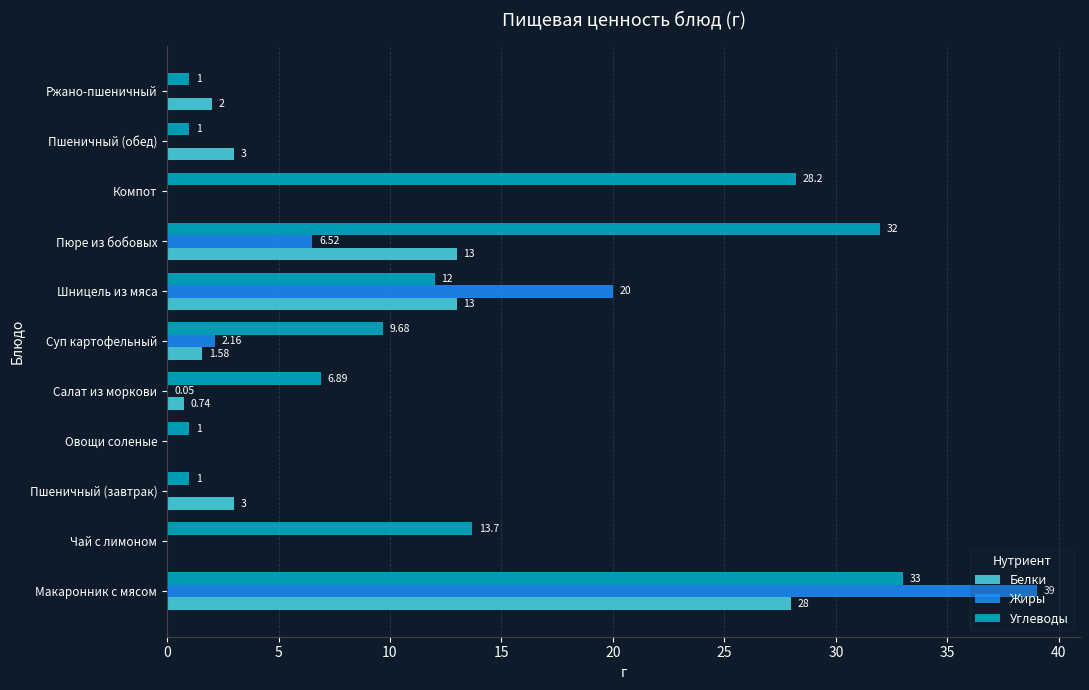

Is the value of Белки at Пшеничный (завтрак) greater than the value of Углеводы at Компот?

No